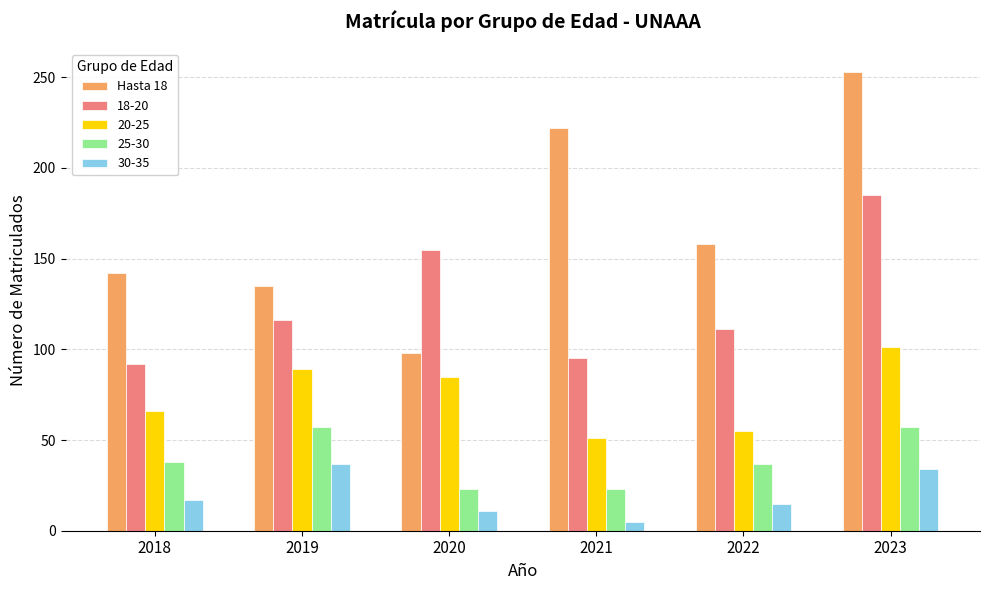

Which category has the lowest value across all series?

2021